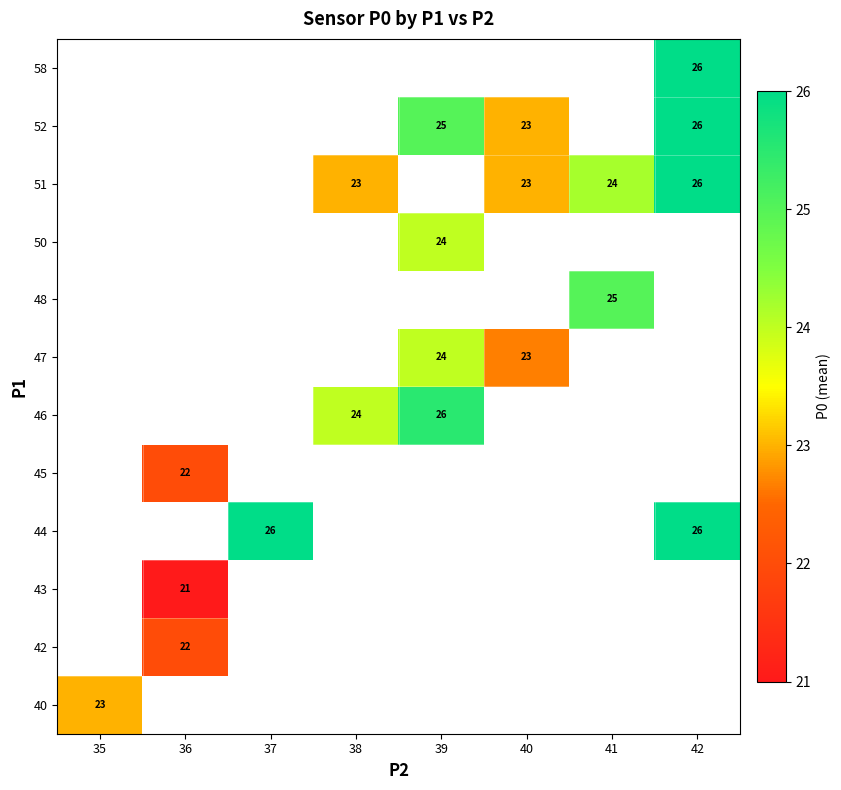

How many categories are shown in the chart?

8